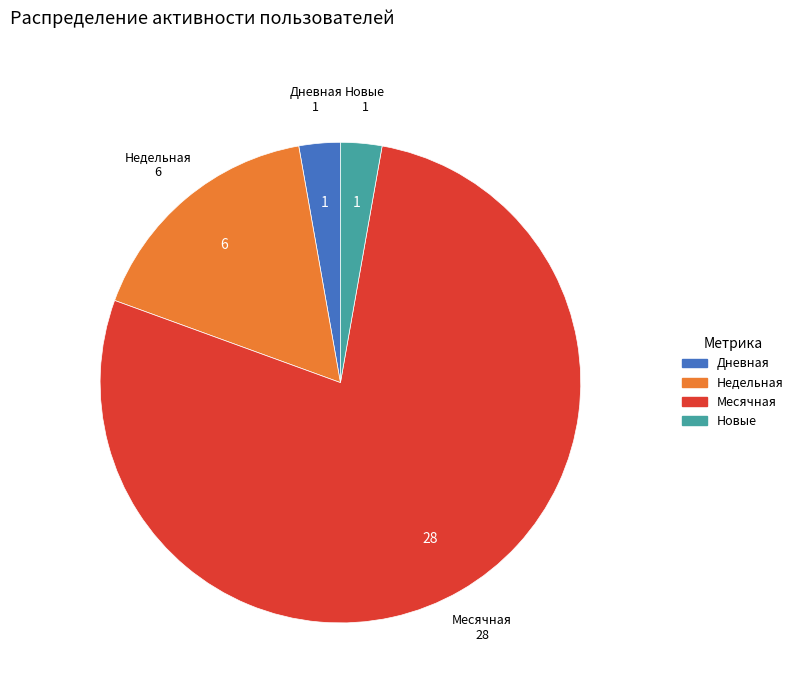

Is there any slice that represents more than half of the pie?

Yes